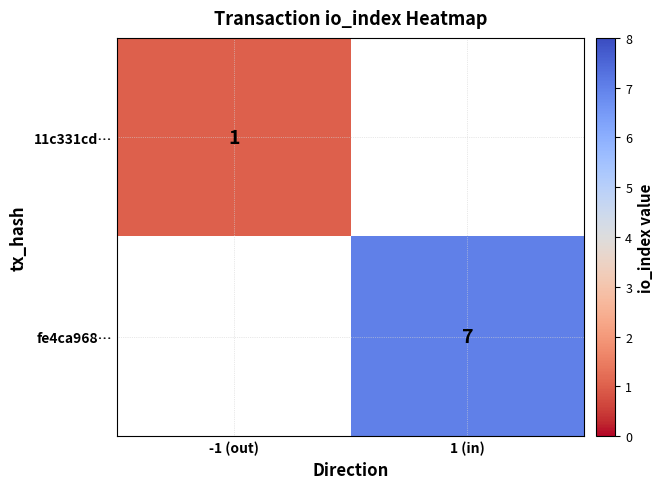

Is the value of 11c331cd… at -1 (out) greater than the value of fe4ca968… at 1 (in)?

No